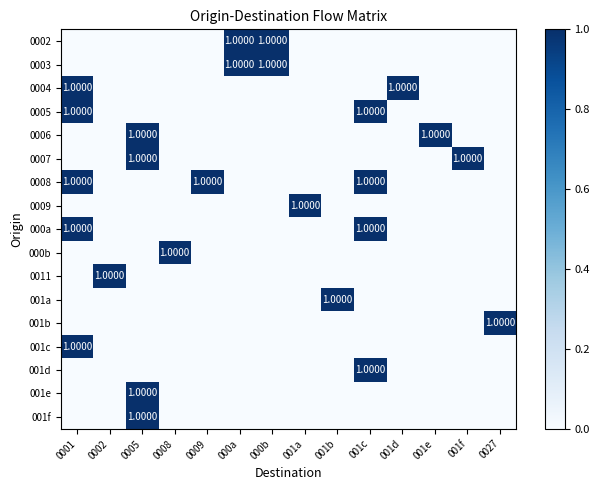

What is the sum of all 001d values?

1